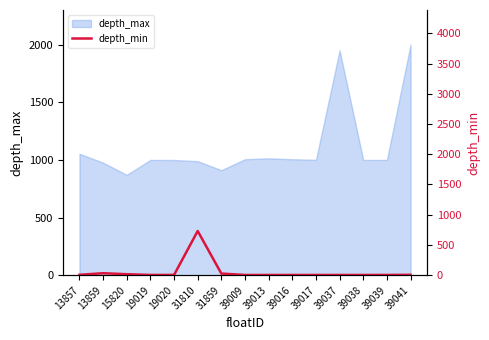

Count the number of categories in the chart.

15